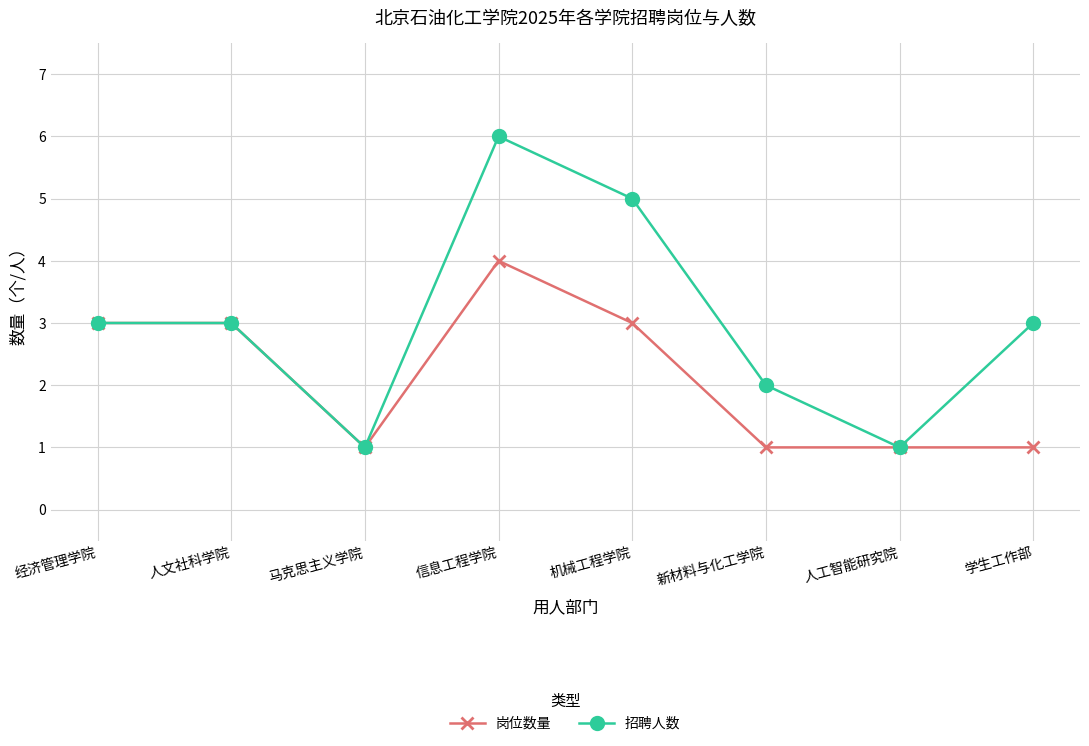

What is the total value across all series at 人工智能研究院?

2